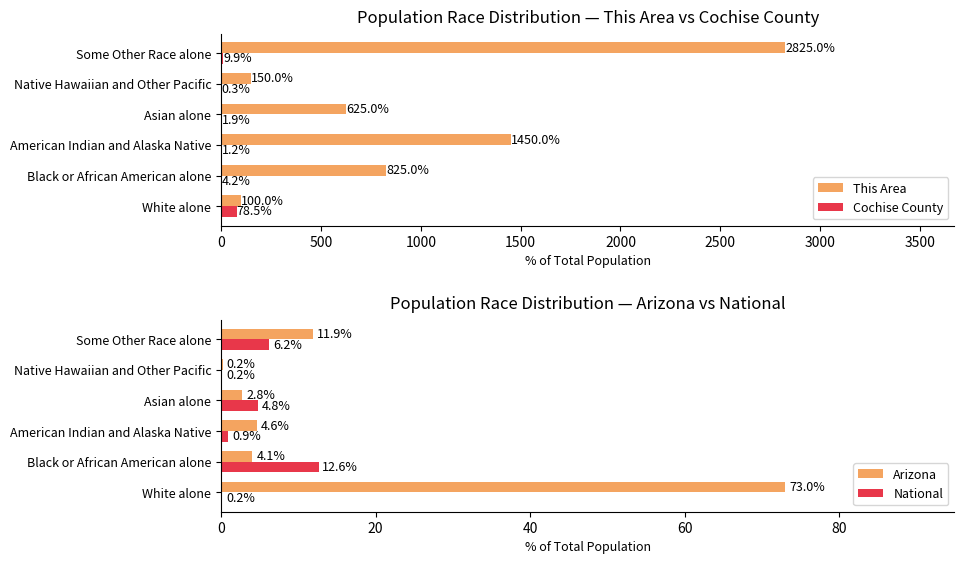

What is the sum of all Arizona values?

96.6